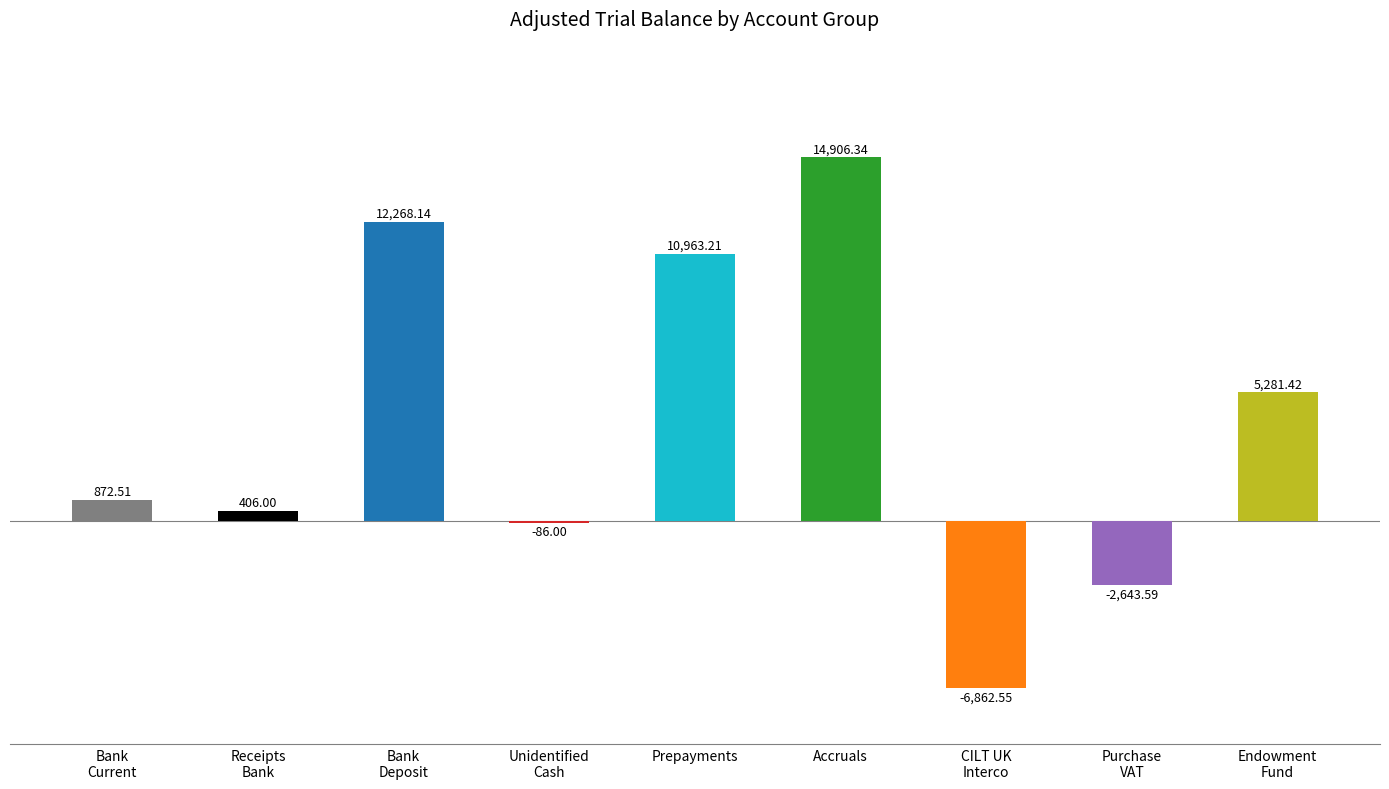

What is the label of the 5th bar from the right?

Prepayments